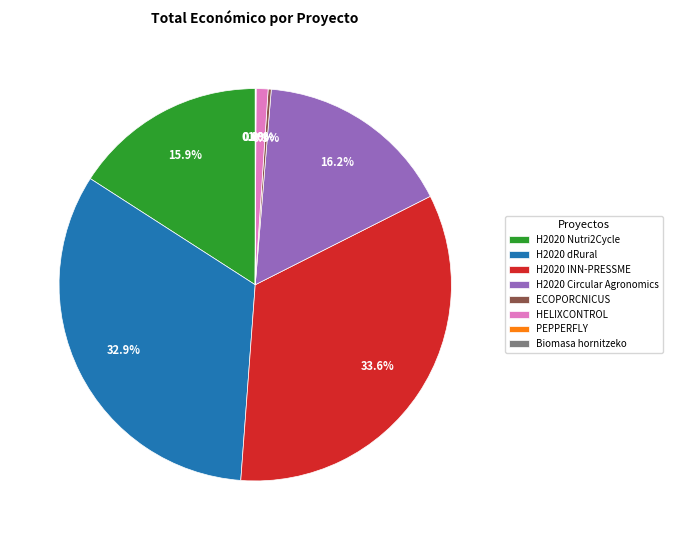

What percentage do H2020 Circular Agronomics and HELIXCONTROL together represent?

17.2%